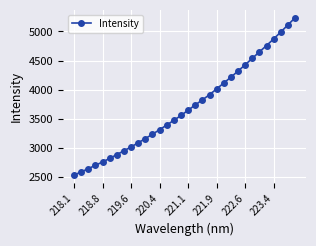

True or false: the data has more than 2 interior local peaks.

False